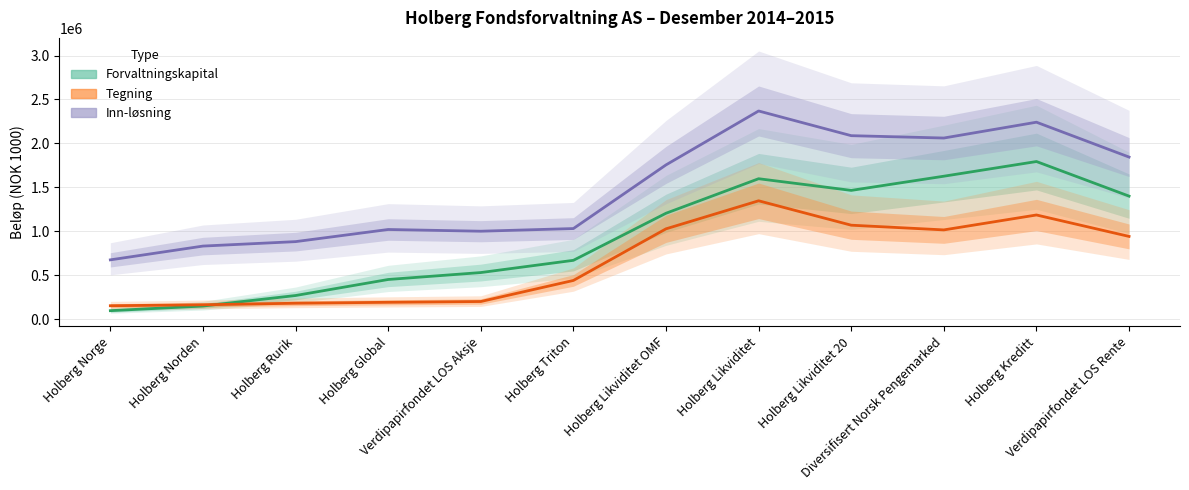

Does the chart display data point markers on the line(s)?

No